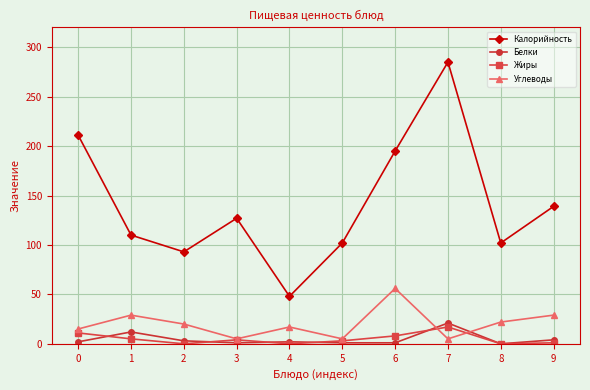

True or false: Жиры and Белки intersect in this chart.

True